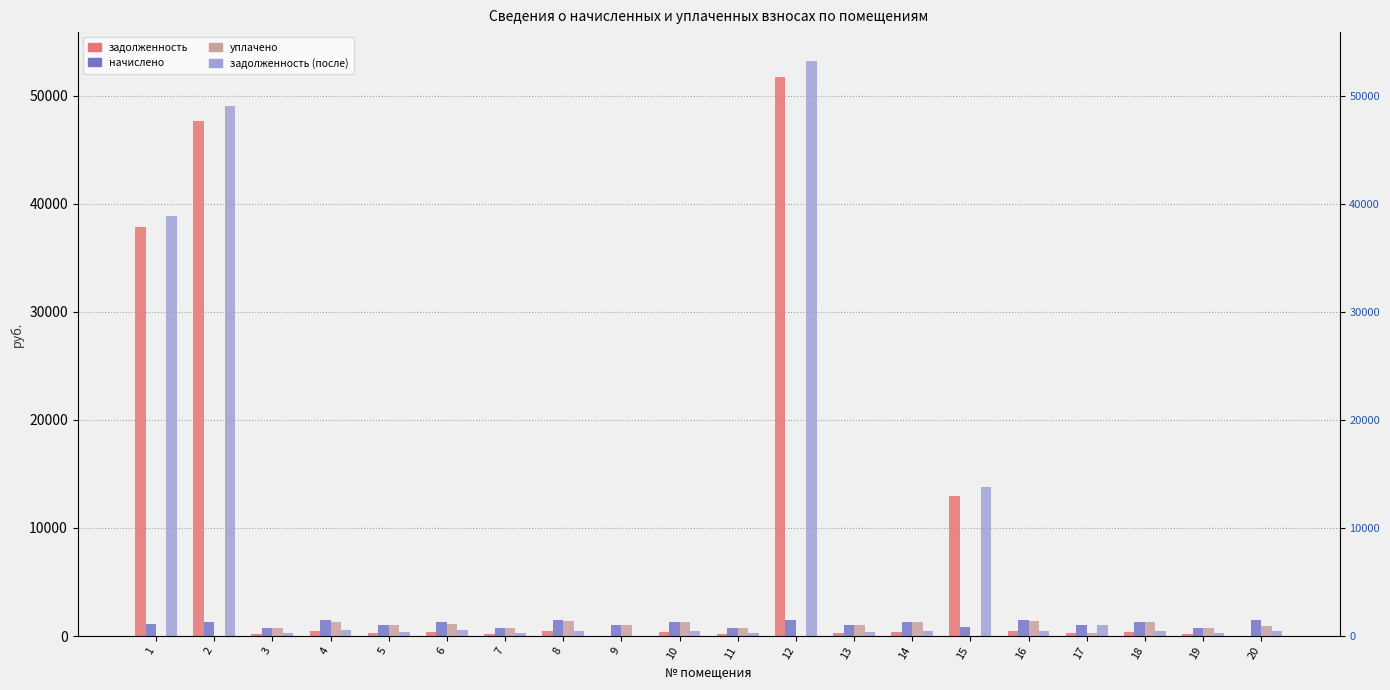

What is the sum of all уплачено values?

16315.1